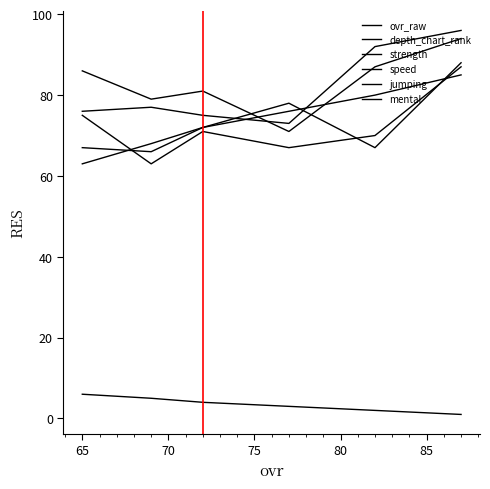

Which series has the largest range (max minus min)?

mental